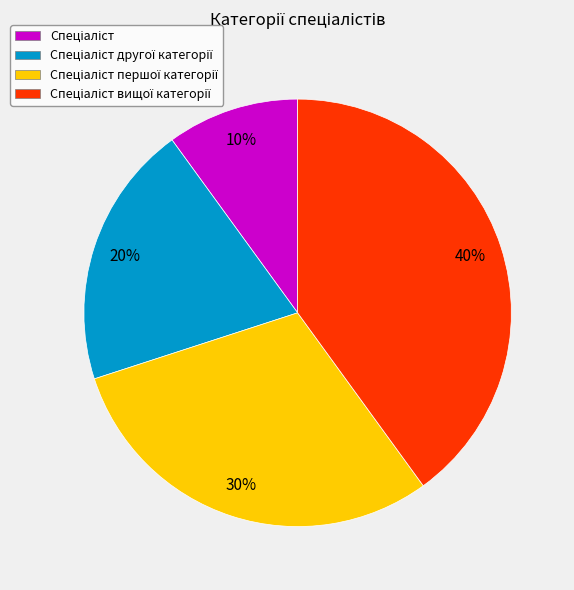

How many slices are in this pie chart?

4